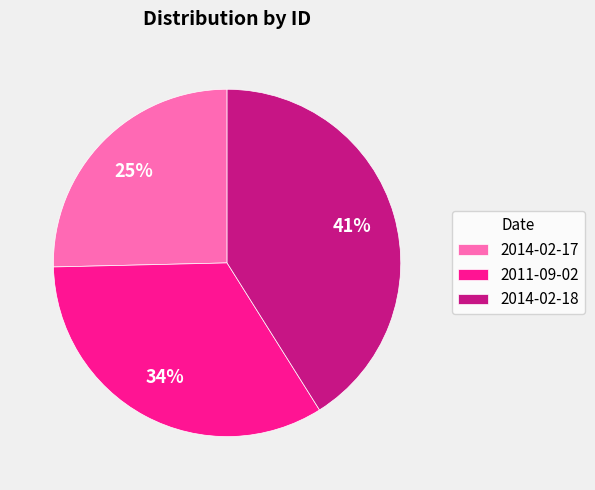

To the nearest percent, what is the average slice percentage?

33%